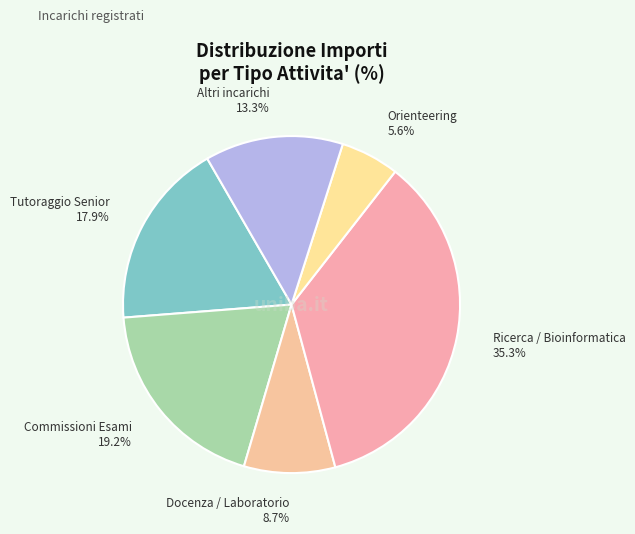

Count the number of slices in the pie.

6